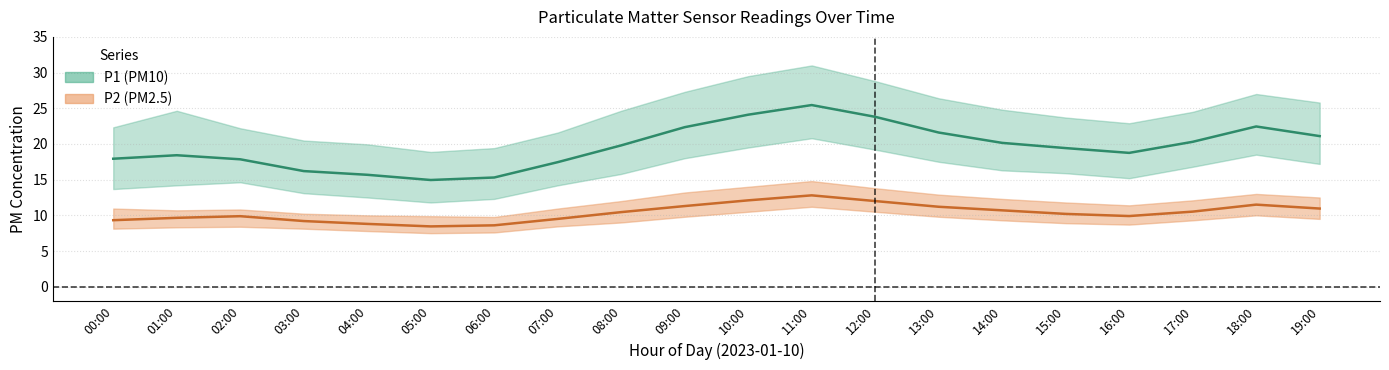

At which category does P2_mean reach its first local peak?

02:00